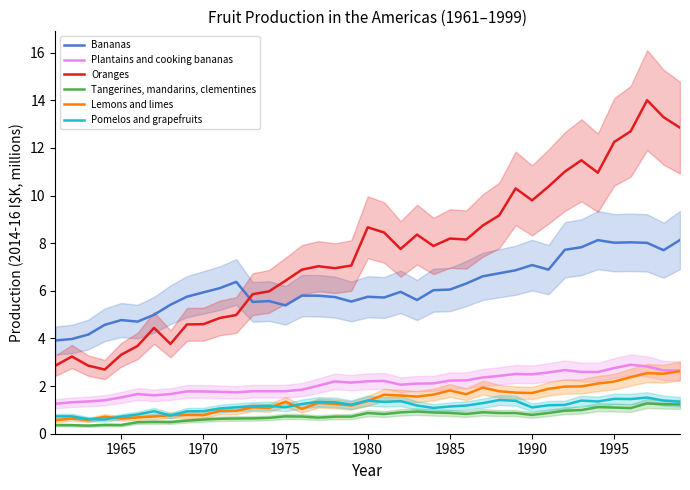

Reading left to right, what are all the values shown in this chart?

Bananas: 3.9	4.0	4.2	4.6	4.8	4.7	5.0	5.4	5.8	5.9	6.1	6.4	5.5	5.6	5.4	5.8	5.8	5.7	5.6	5.8	5.7	6.0	5.6	6.0	6.1	6.3	6.6	6.7	6.9	7.1	6.9	7.7	7.8	8.1	8.0	8.0	8.0	7.7	8.1
Plantains and cooking bananas: 1.3	1.3	1.4	1.4	1.5	1.7	1.6	1.7	1.8	1.8	1.8	1.7	1.8	1.8	1.8	1.9	2.0	2.2	2.1	2.2	2.2	2.1	2.1	2.1	2.2	2.2	2.4	2.4	2.5	2.5	2.6	2.7	2.6	2.6	2.8	2.9	2.8	2.7	2.6
Oranges: 2.9	3.2	2.9	2.7	3.3	3.7	4.4	3.8	4.6	4.6	4.9	5.0	5.9	6.0	6.4	6.9	7.0	7.0	7.1	8.7	8.5	7.8	8.4	7.9	8.2	8.2	8.7	9.2	10.3	9.8	10.4	11.0	11.5	11.0	12.3	12.7	14.0	13.3	12.9
Tangerines, mandarins, clementines: 0.4	0.4	0.3	0.4	0.4	0.5	0.5	0.5	0.5	0.6	0.6	0.6	0.6	0.7	0.7	0.7	0.7	0.7	0.7	0.9	0.8	0.9	0.9	0.9	0.9	0.8	0.9	0.9	0.9	0.8	0.9	1.0	1.0	1.1	1.1	1.1	1.3	1.2	1.2
Lemons and limes: 0.6	0.6	0.6	0.7	0.6	0.7	0.7	0.8	0.8	0.8	1.0	1.0	1.1	1.1	1.3	1.0	1.3	1.3	1.2	1.4	1.6	1.6	1.6	1.6	1.8	1.7	1.9	1.8	1.7	1.7	1.9	2.0	2.0	2.1	2.2	2.4	2.5	2.5	2.6
Pomelos and grapefruits: 0.7	0.7	0.6	0.6	0.7	0.8	0.9	0.8	0.9	0.9	1.1	1.1	1.2	1.2	1.1	1.2	1.3	1.3	1.2	1.4	1.3	1.4	1.2	1.1	1.1	1.2	1.3	1.4	1.4	1.1	1.2	1.2	1.4	1.4	1.5	1.5	1.5	1.4	1.3